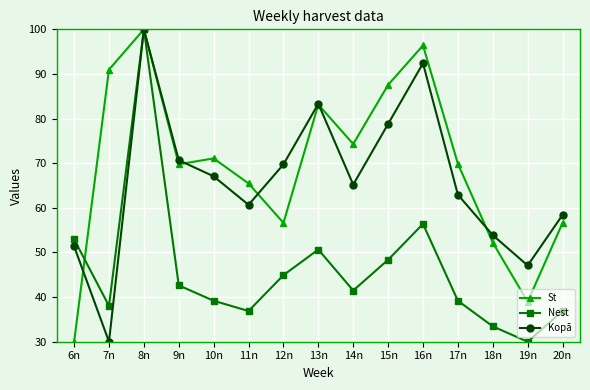

What is the value of the Nest point at the 12th from the left?

39.2